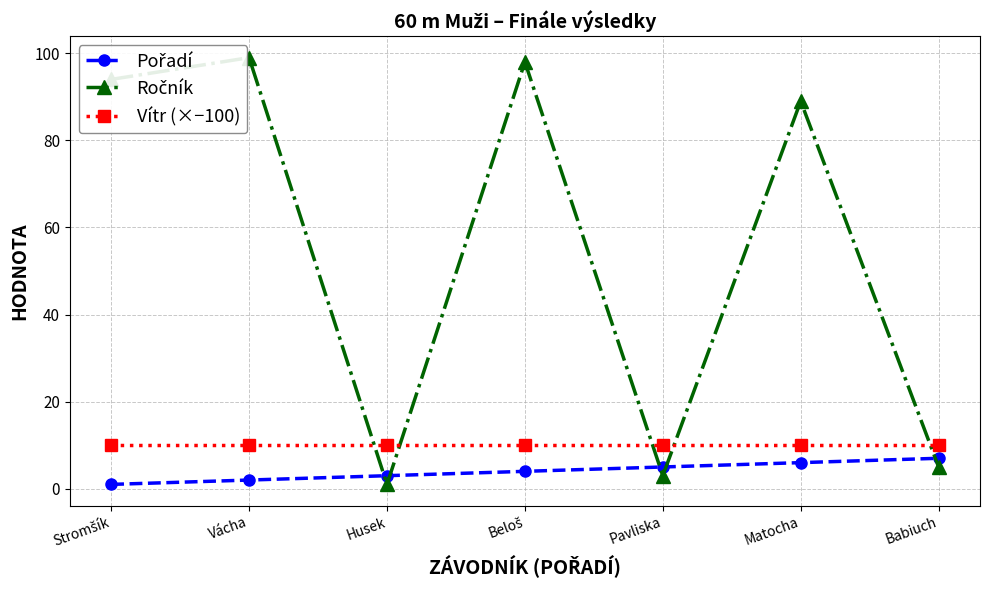

Does the chart display data point markers on the line(s)?

Yes